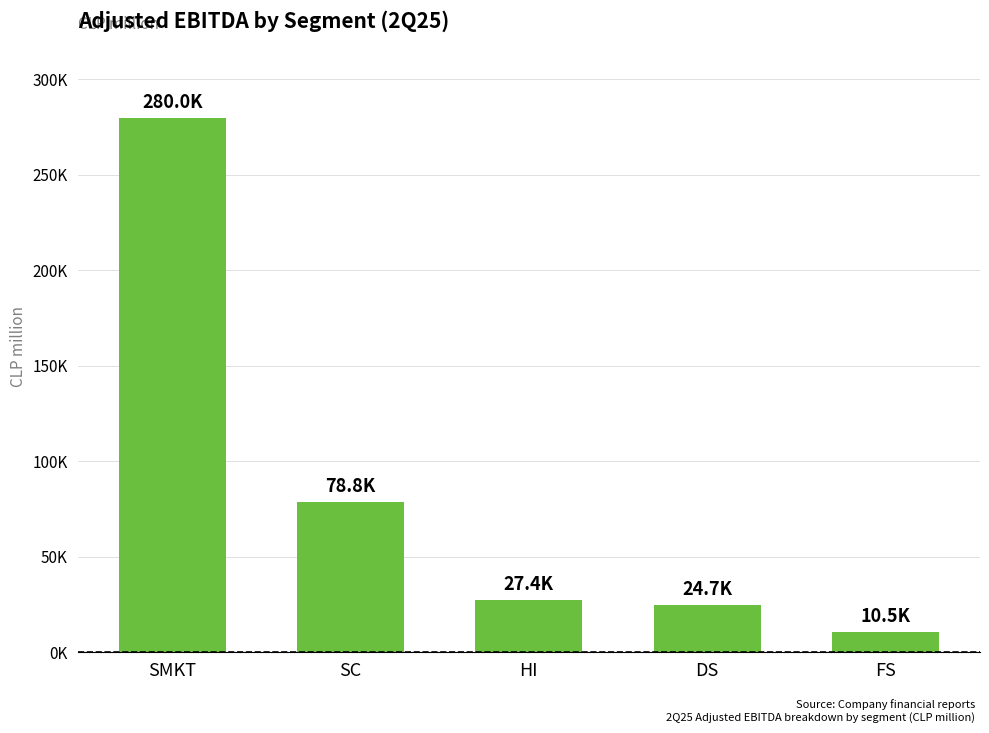

What is the label of the 2nd bar from the left?

SC